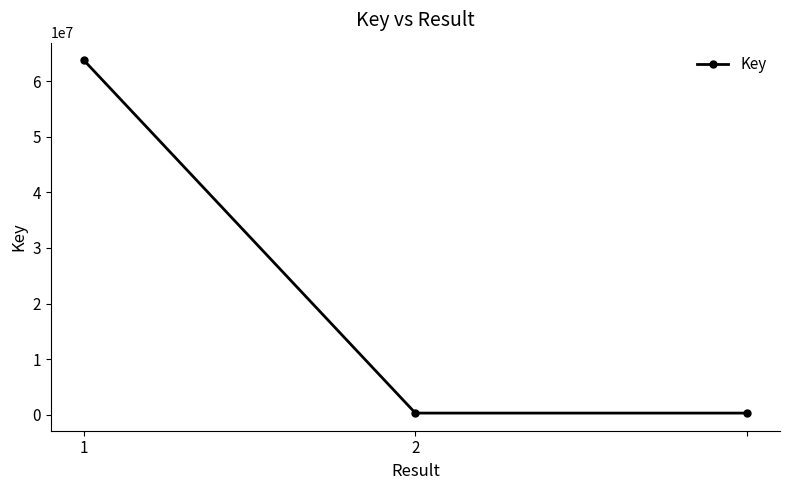

What is the sum of all values?

64362677